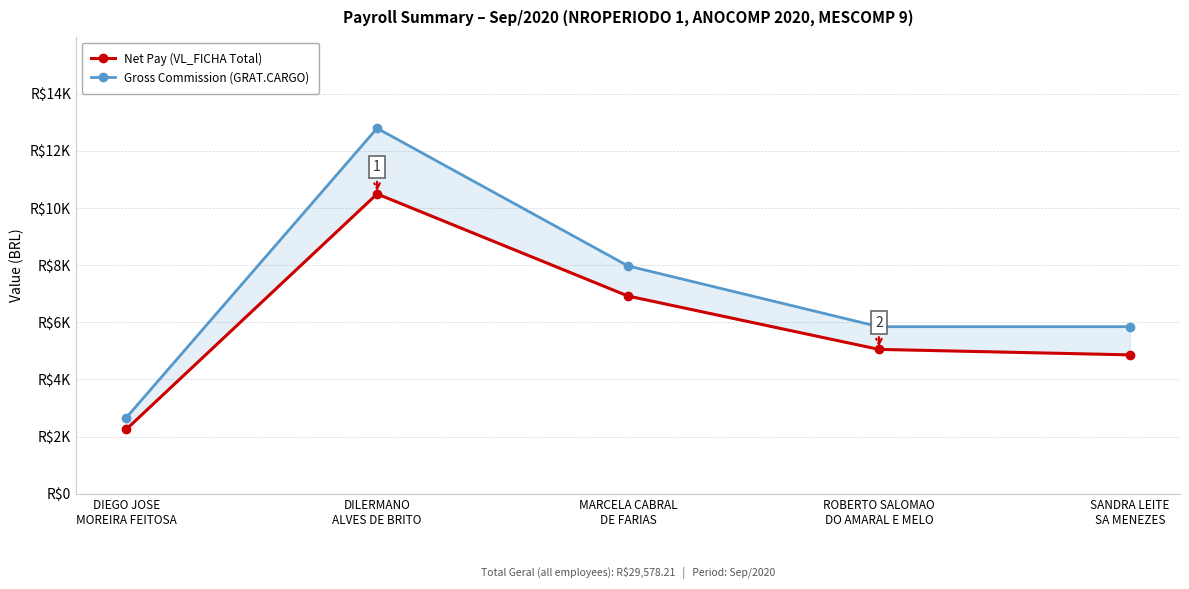

Which series changed the most between DIEGO JOSE
MOREIRA FEITOSA and MARCELA CABRAL
DE FARIAS?

Gross Commission (GRAT.CARGO)